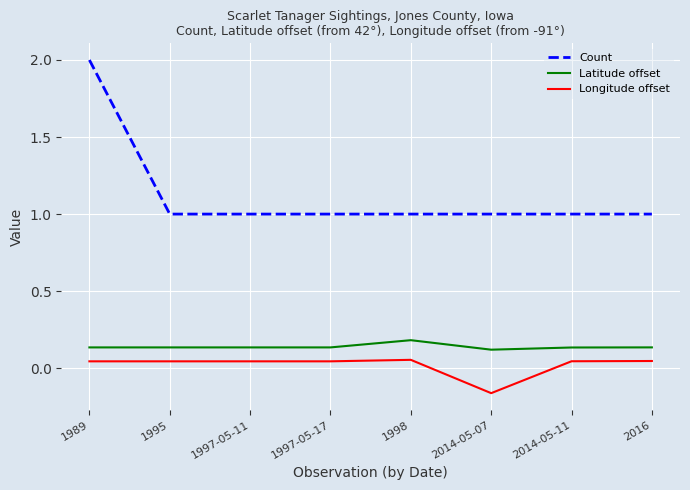

The Latitude offset series shows 0.2 at 1998. True or false?

True